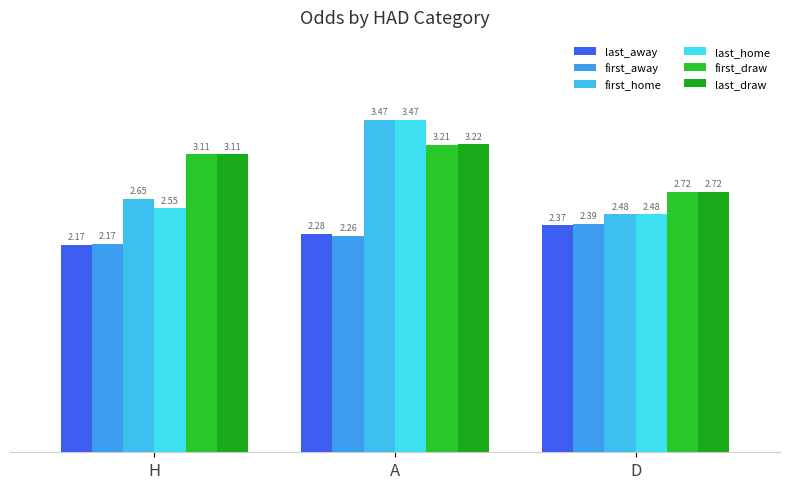

The value of first_home at H is 2.6. True or false?

True